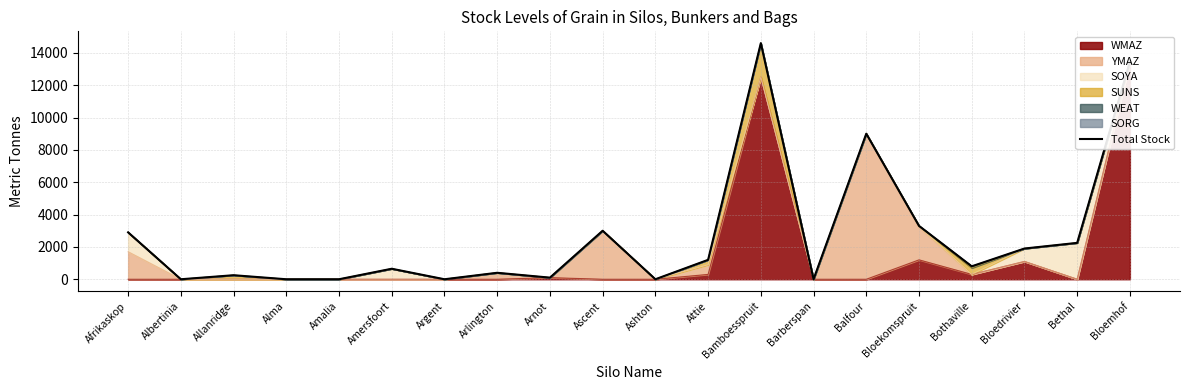

Reading left to right, transcribe all the data shown in this chart.

2900	0	250	0	0	650	0	400	100	3000	0	1200	14600	0	9000	3300	800	1900	2250	13450